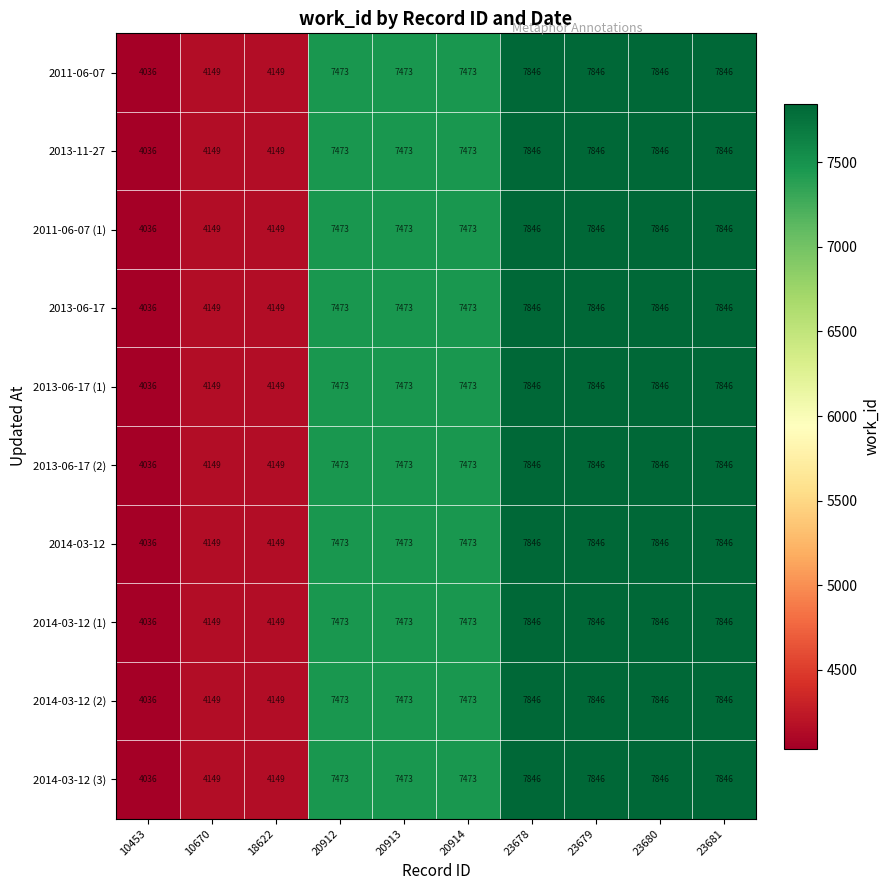

What is the difference between the 2014-03-12 values at 10670 and 20914?

3324